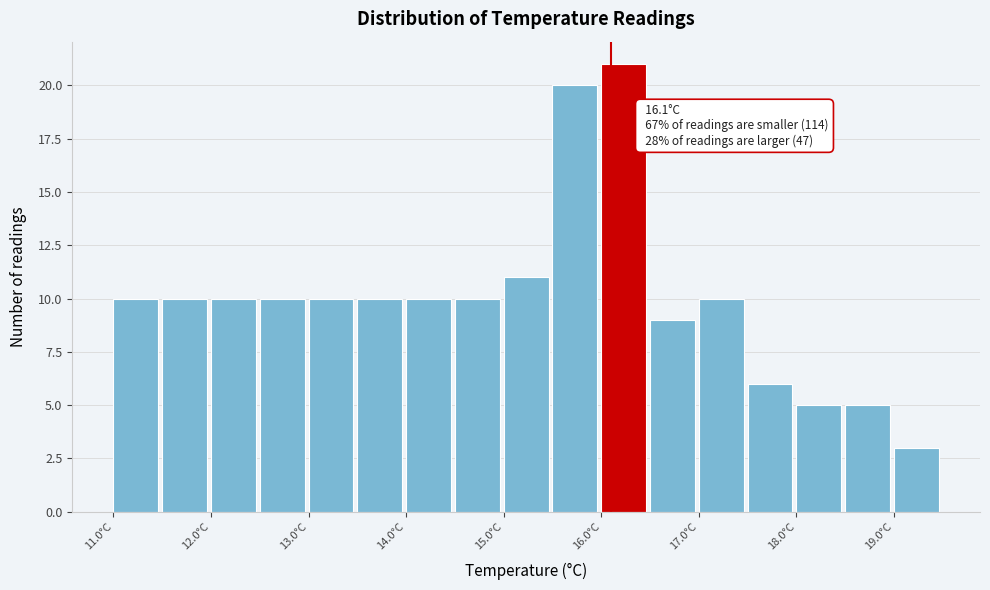

Over which range of the x-axis is the bar tallest?

16.0 to 16.5